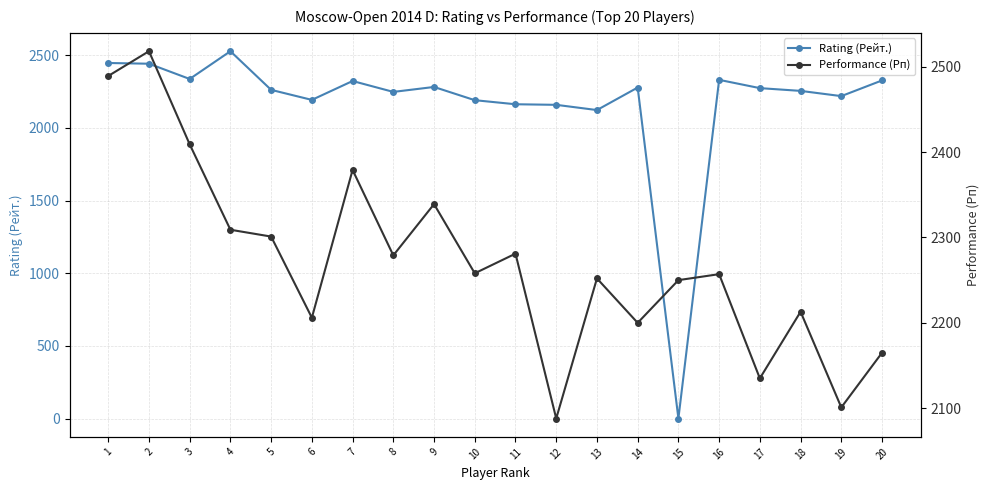

Count the number of categories in the chart.

20